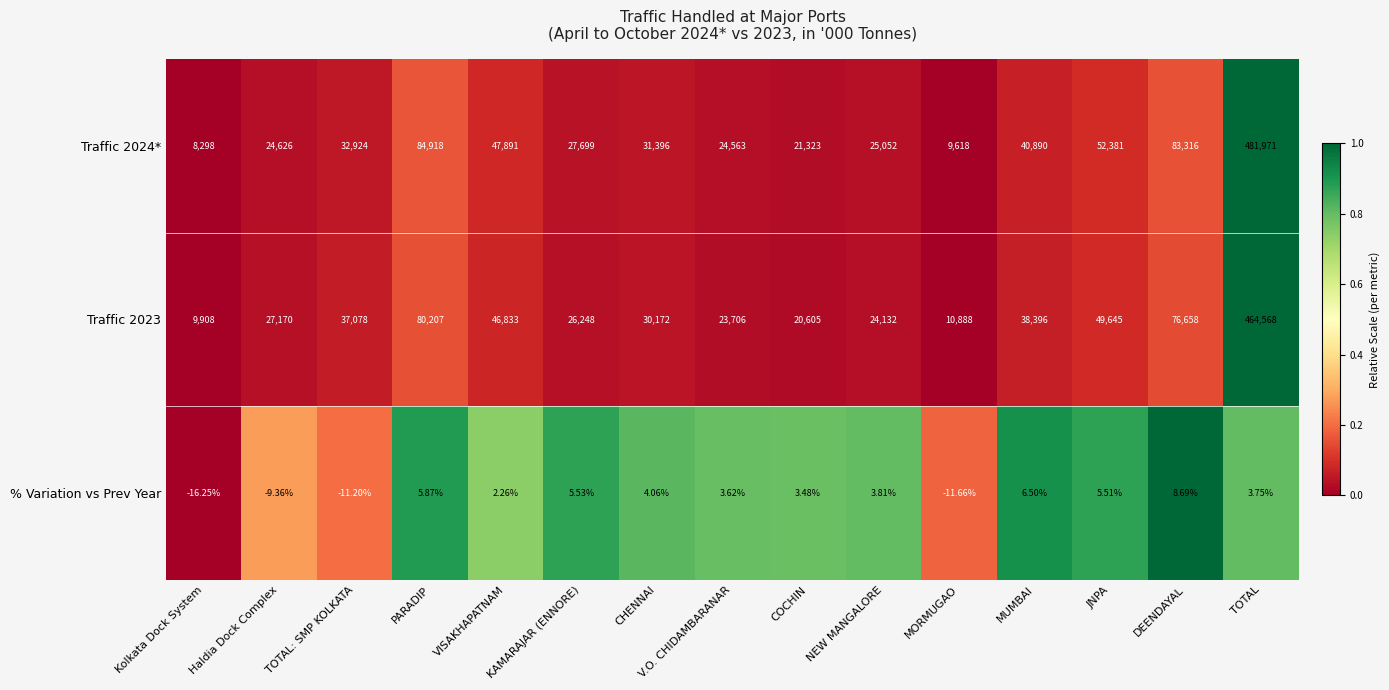

At which label does % Variation vs Prev Year first exceed 3?

PARADIP